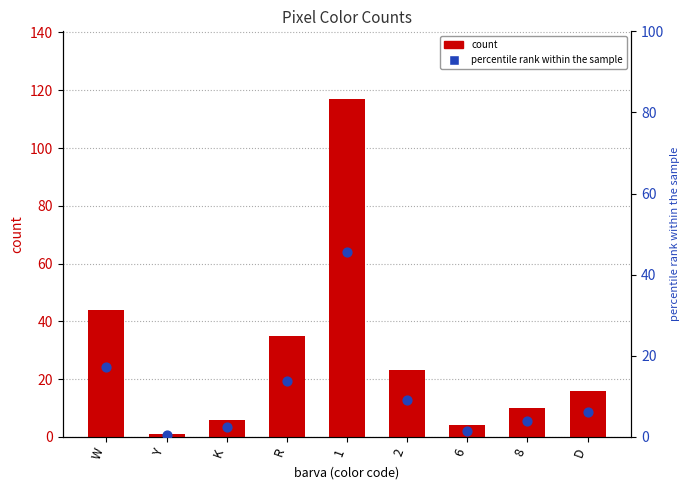

At which category is the sum across all series the highest?

1